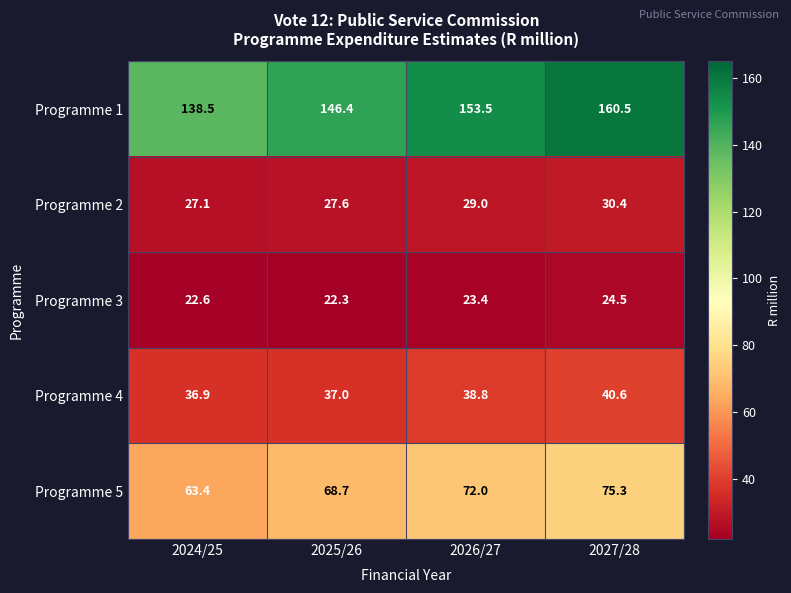

Which category has the highest value across all series?

2027/28